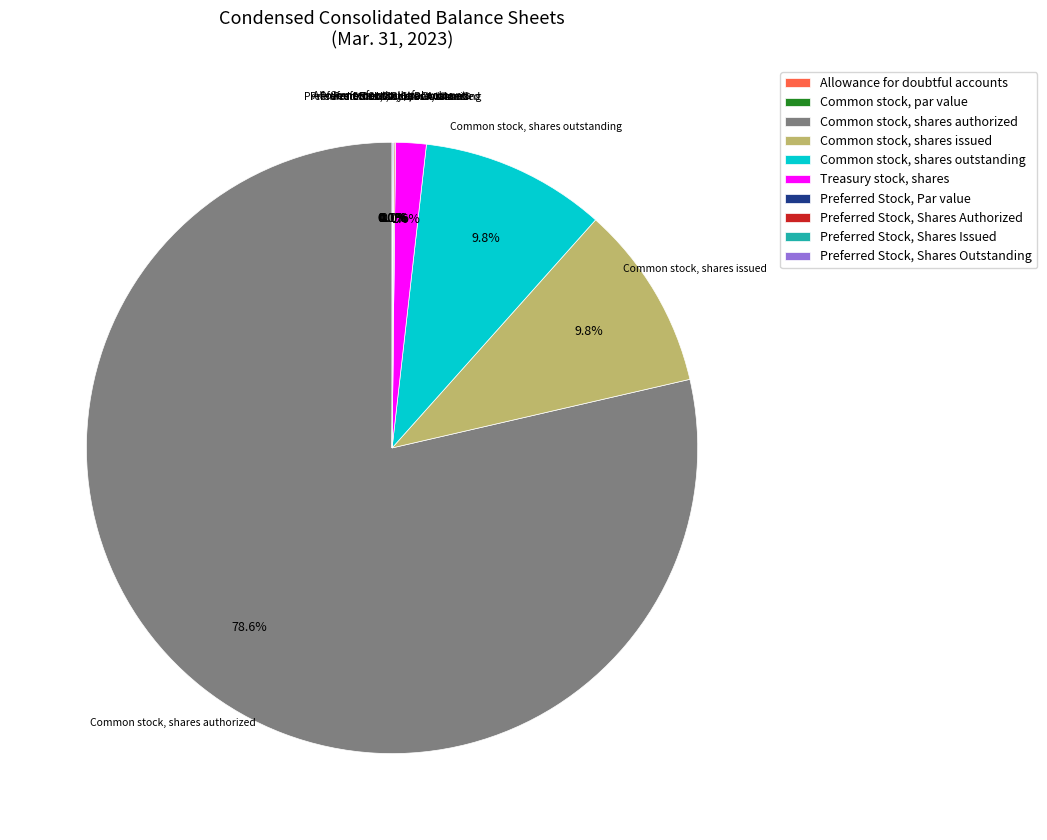

What is the ratio of the value at Common stock, shares authorized to the value at Treasury stock, shares?

48.6